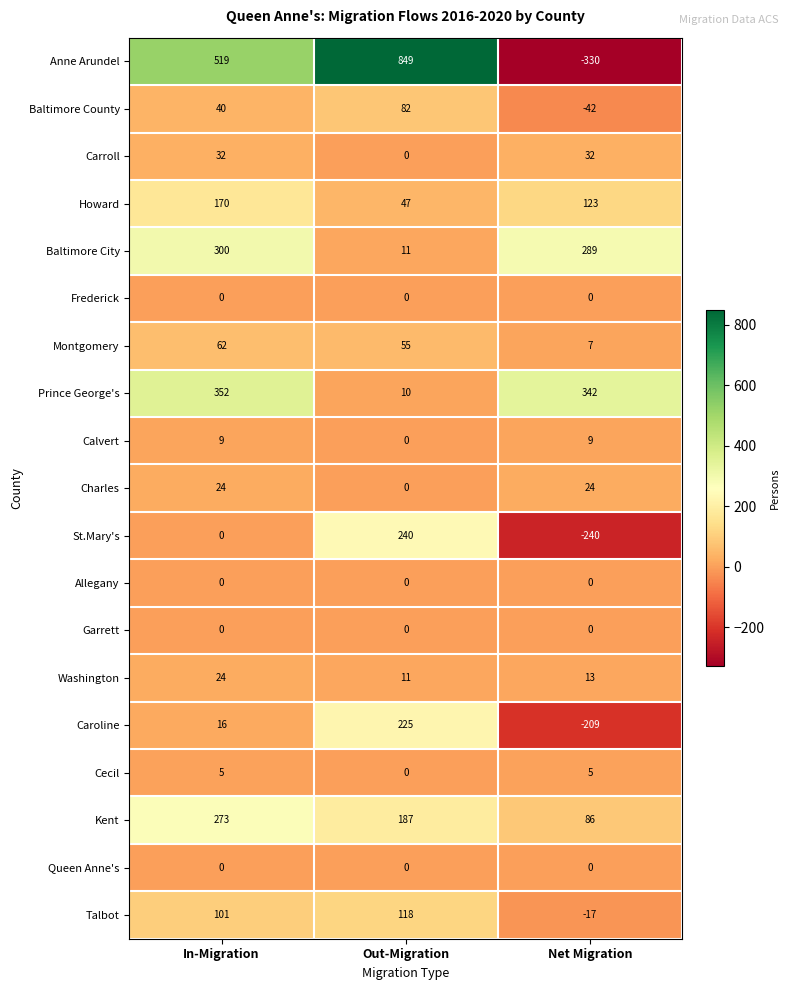

What is the highest value of the Cecil series?

5